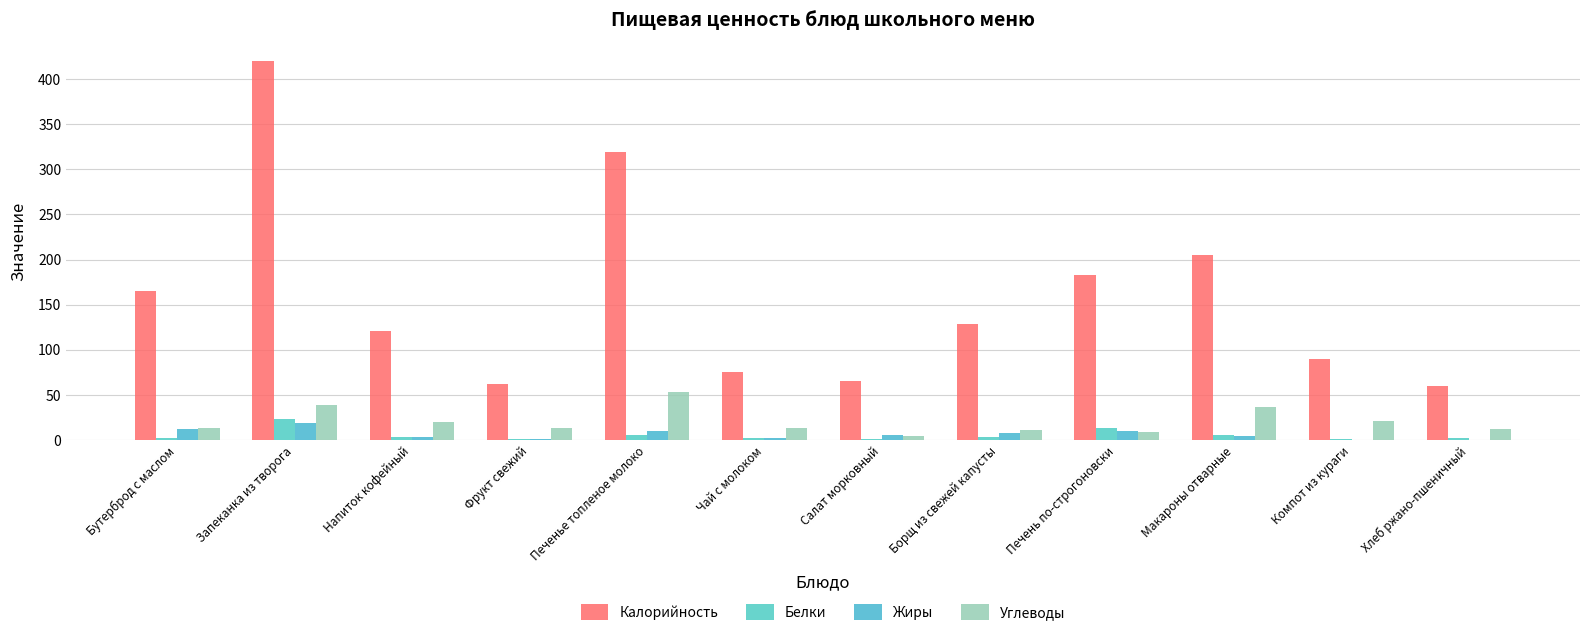

What are all the series names shown in the legend?

Калорийность, Белки, Жиры, Углеводы